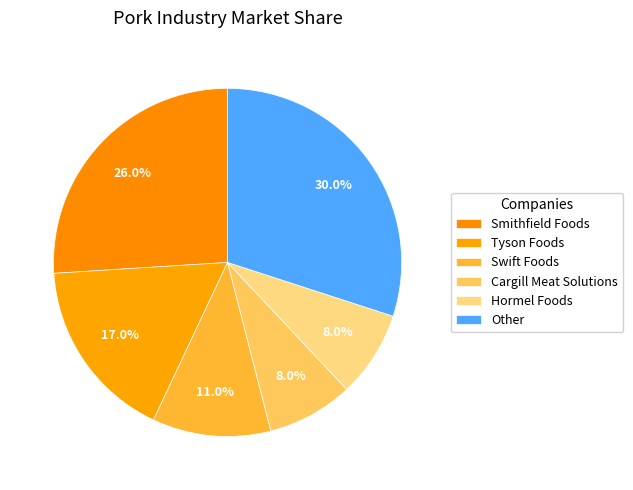

How many segments does this pie chart have?

6